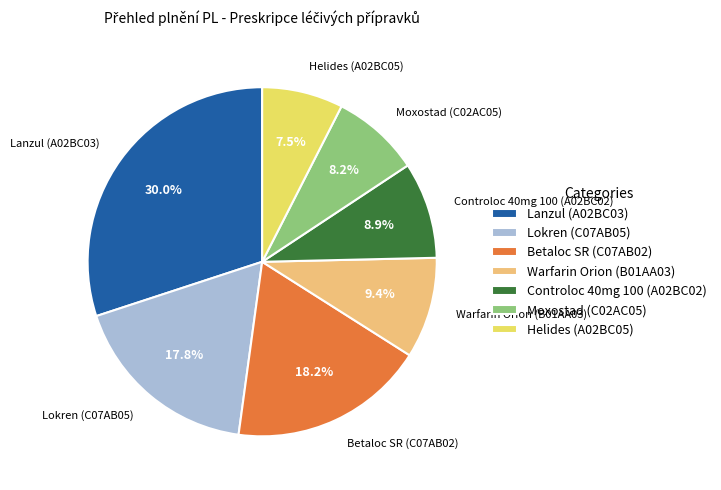

Which has a higher value, Helides (A02BC05) or Warfarin Orion (B01AA03)?

Warfarin Orion (B01AA03)